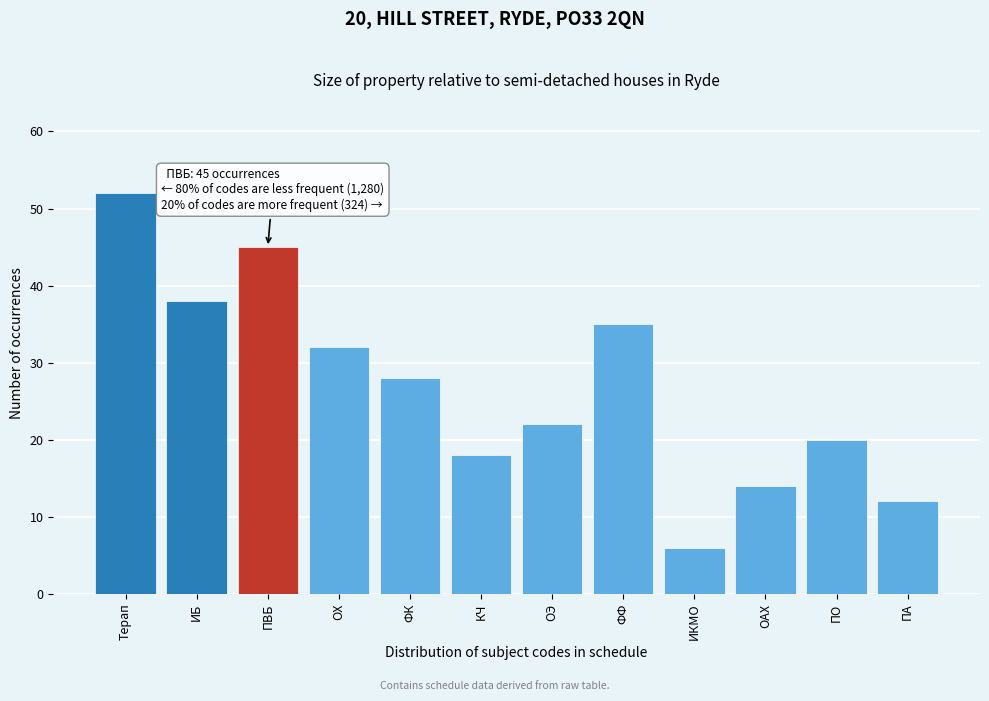

Reading left to right, list all the values displayed in this chart.

Терап=52	ИБ=38	ПВБ=45	ОХ=32	ФК=28	КЧ=18	ОЭ=22	ФФ=35	ИКМО=6	ОАХ=14	ПО=20	ПА=12